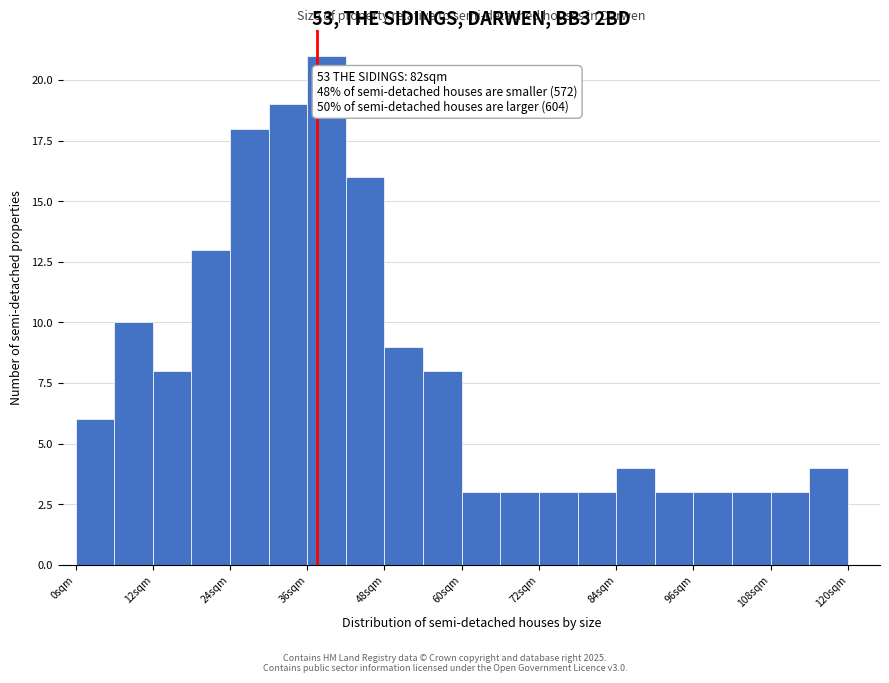

Around what value on the x-axis is the tallest bar? Give the approximate position of its centre, as read against the axis.

40